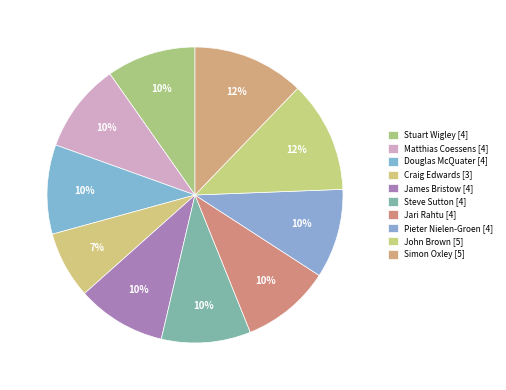

Between John Brown and Steve Sutton, which is larger?

John Brown